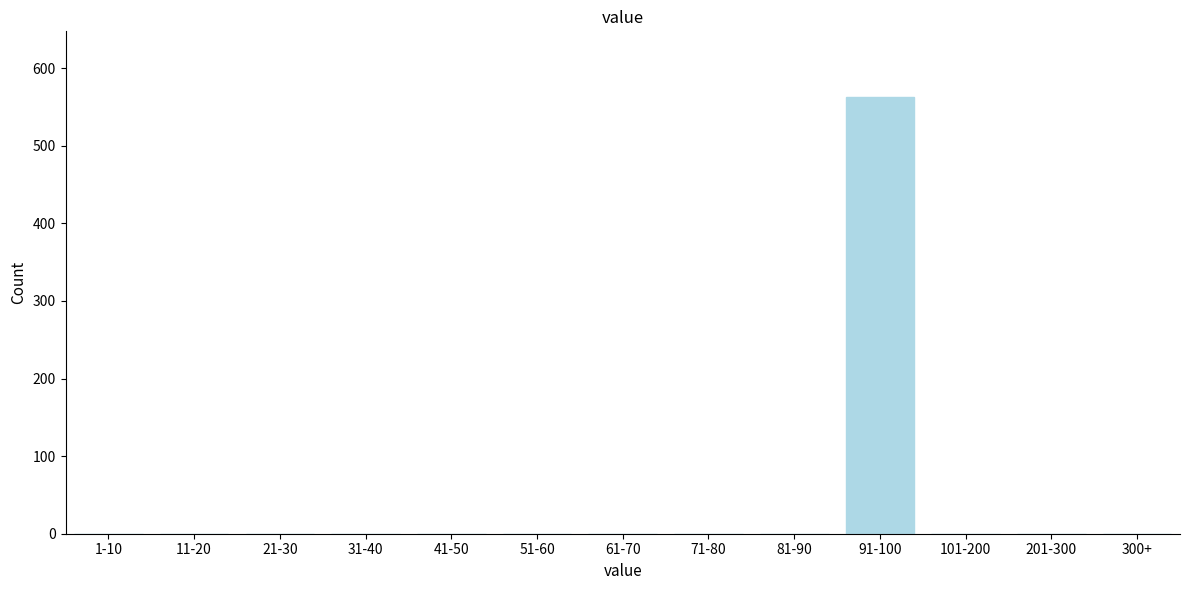

Reading left to right, list all the values displayed in this chart.

1-10=0	11-20=0	21-30=0	31-40=0	41-50=0	51-60=0	61-70=0	71-80=0	81-90=0	91-100=563	101-200=0	201-300=0	300+=0